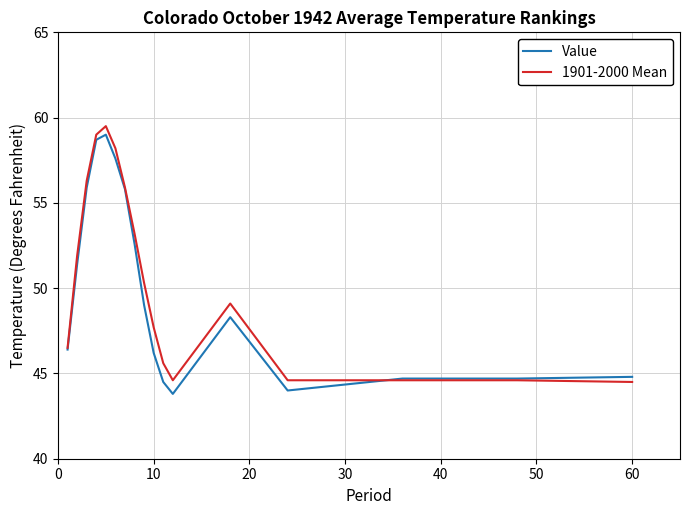

What is the minimum value shown in the chart?

43.8